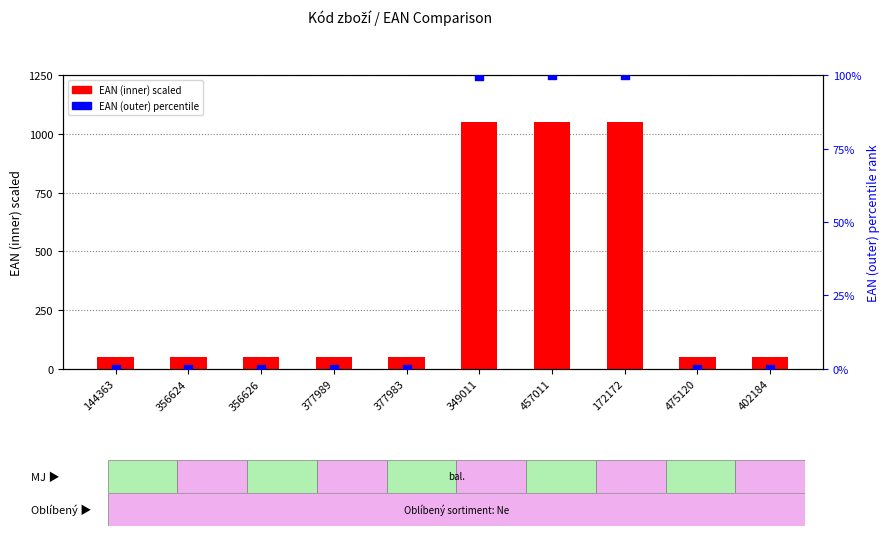

At which category is the sum across all series the highest?

457011